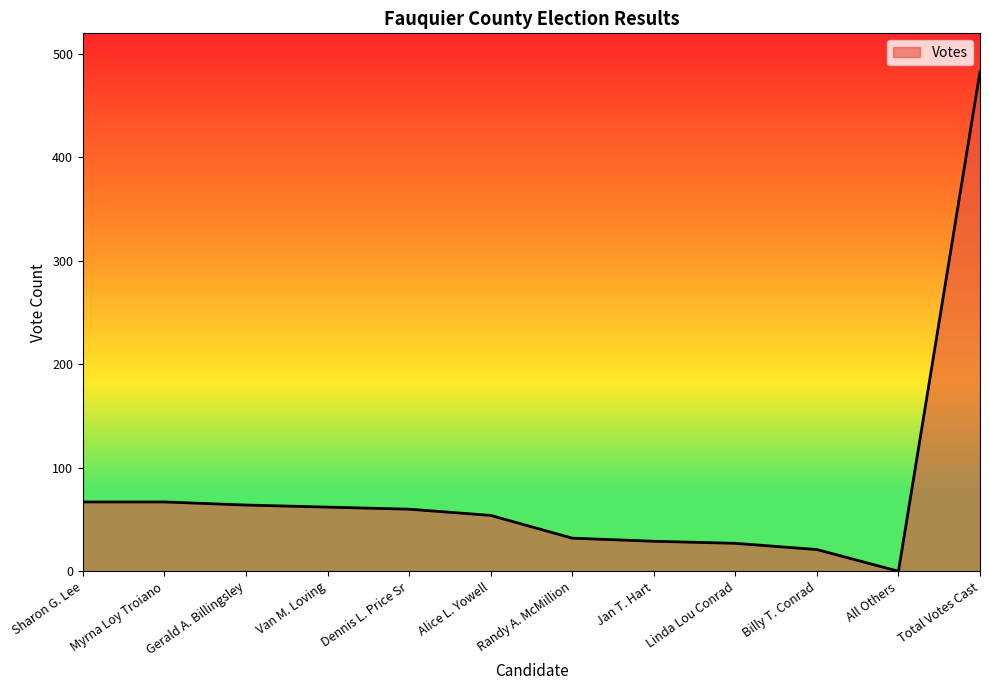

What is the change in value from Jan T. Hart to Total Votes Cast?

+454